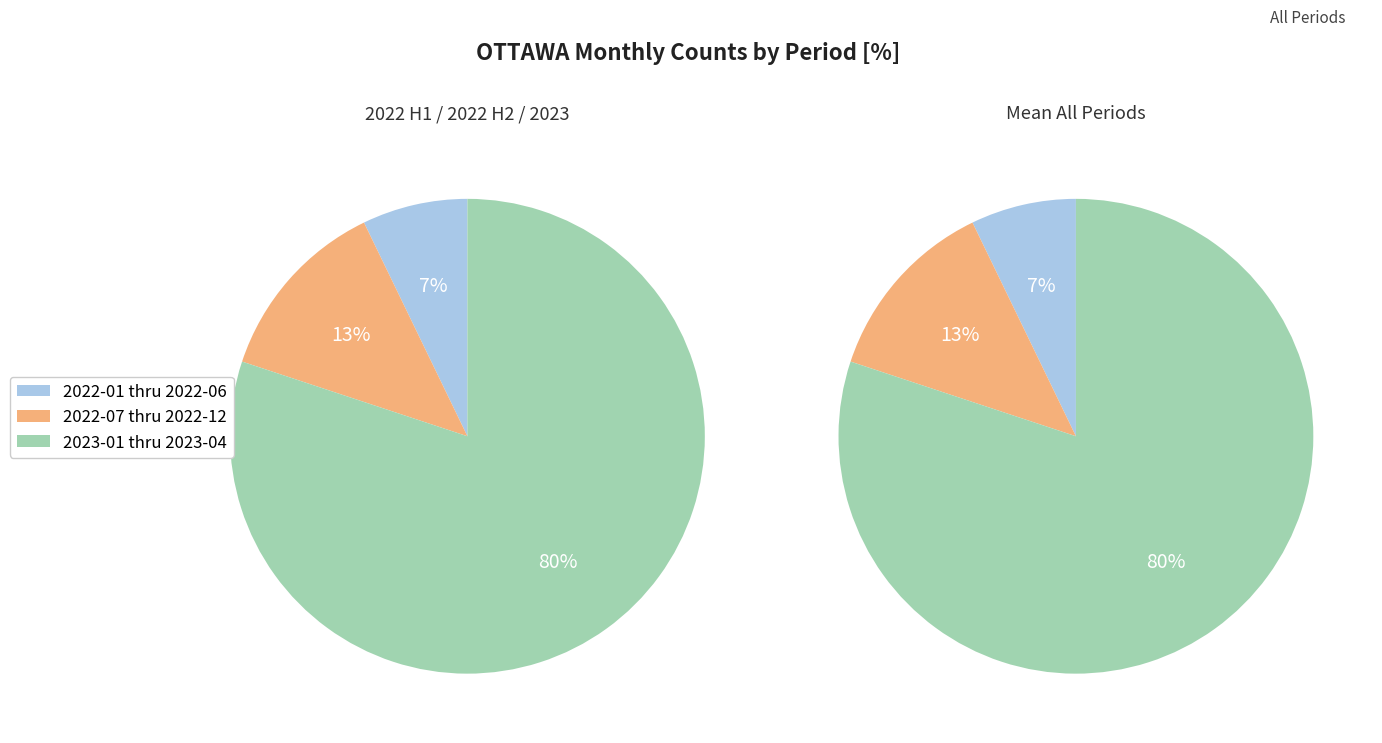

What is the largest slice in the pie chart?

2023-01